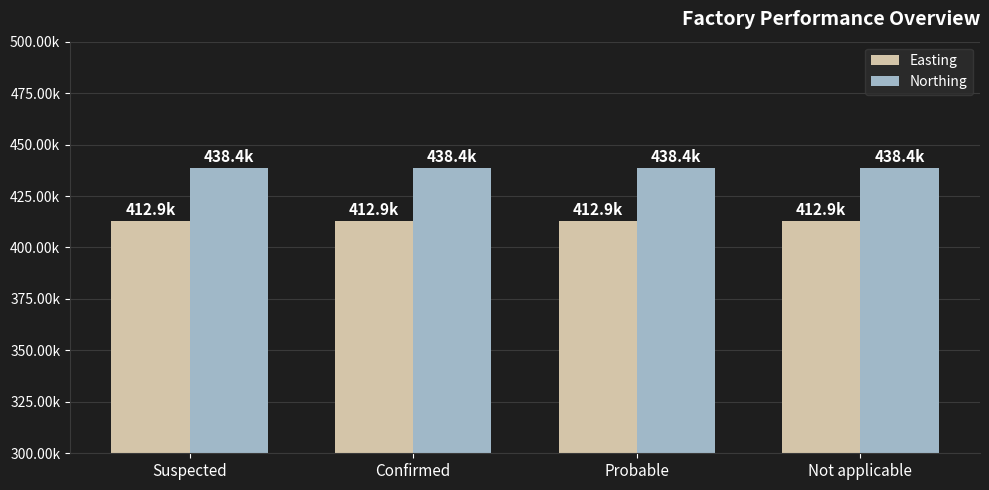

The Easting series shows 286788 at Suspected. True or false?

False